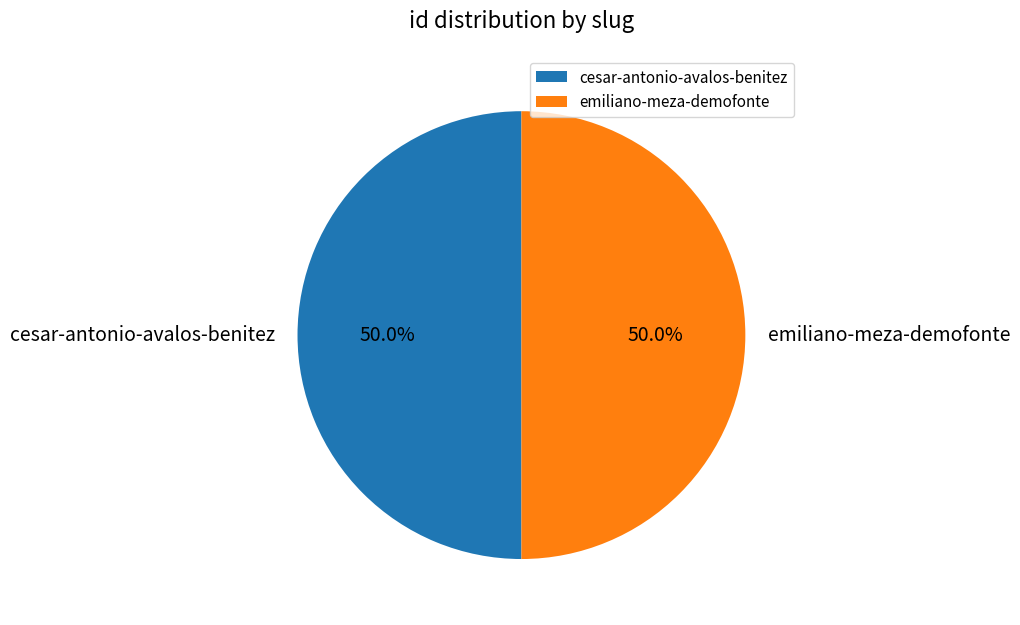

Do emiliano-meza-demofonte and cesar-antonio-avalos-benitez together represent more than half of the pie?

Yes